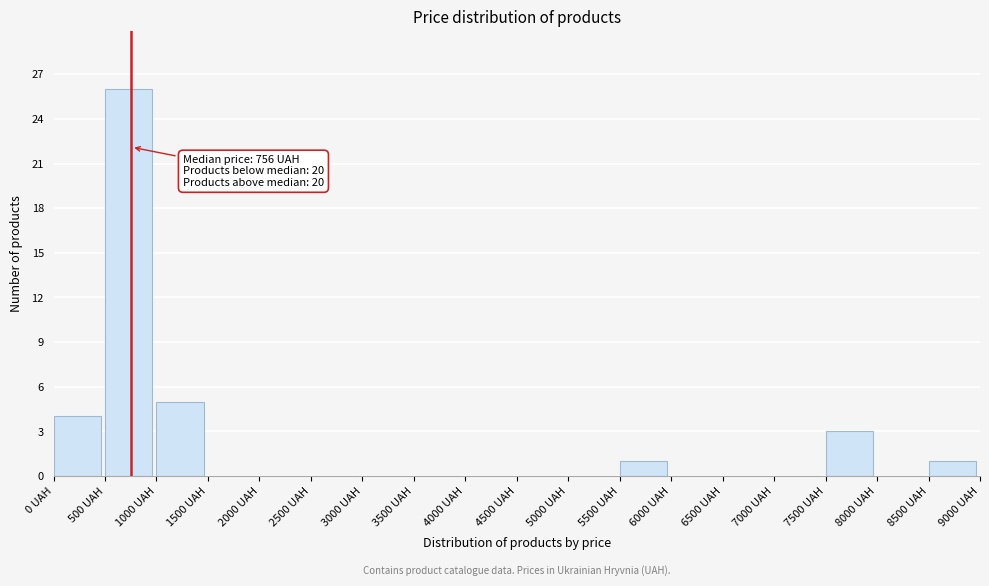

Over which range of the x-axis is the bar tallest?

500 to 1000